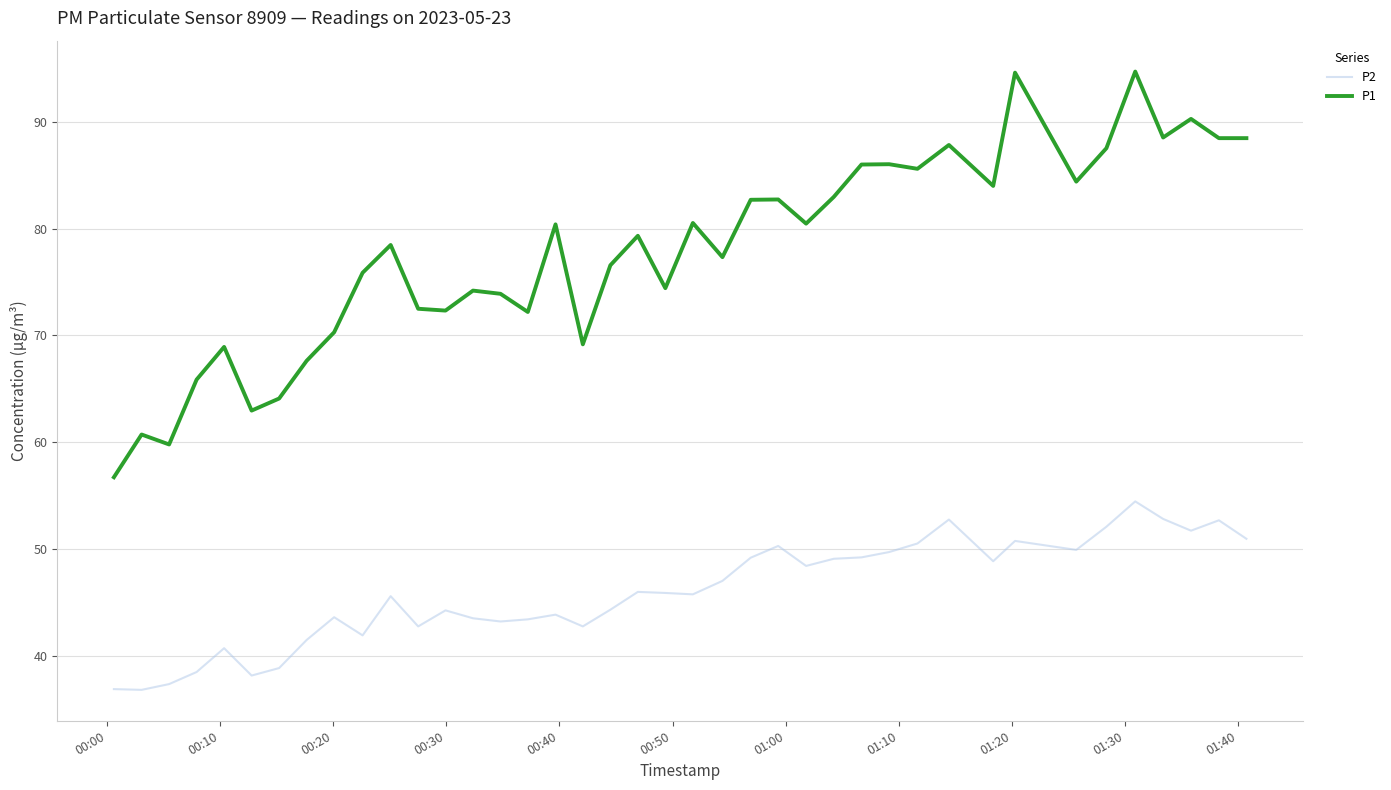

List the series in order of their overall mean, lowest first.

P2, P1